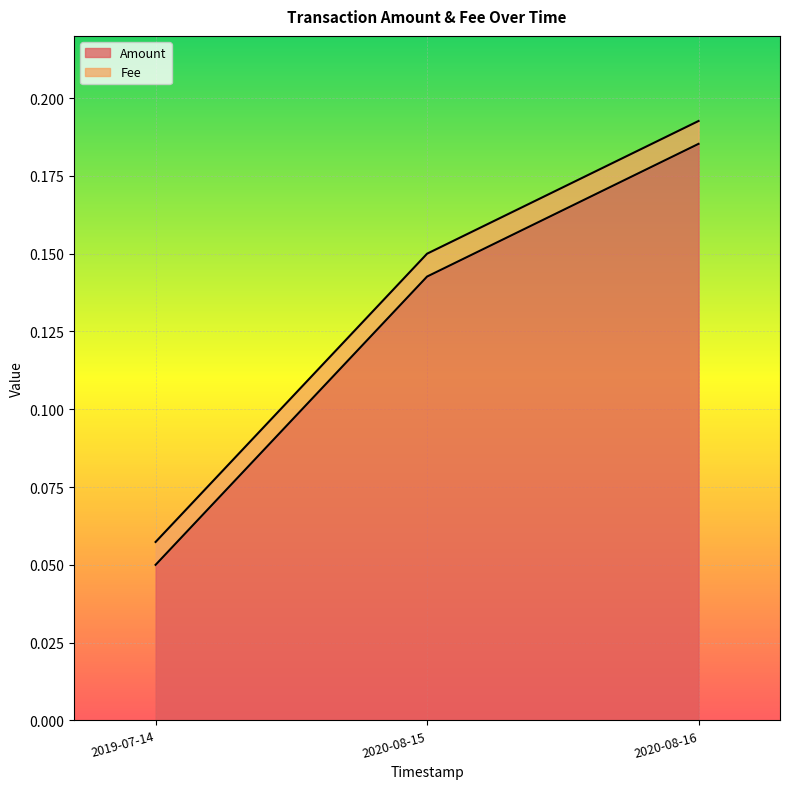

How many Amount values are between 0 and 1?

3